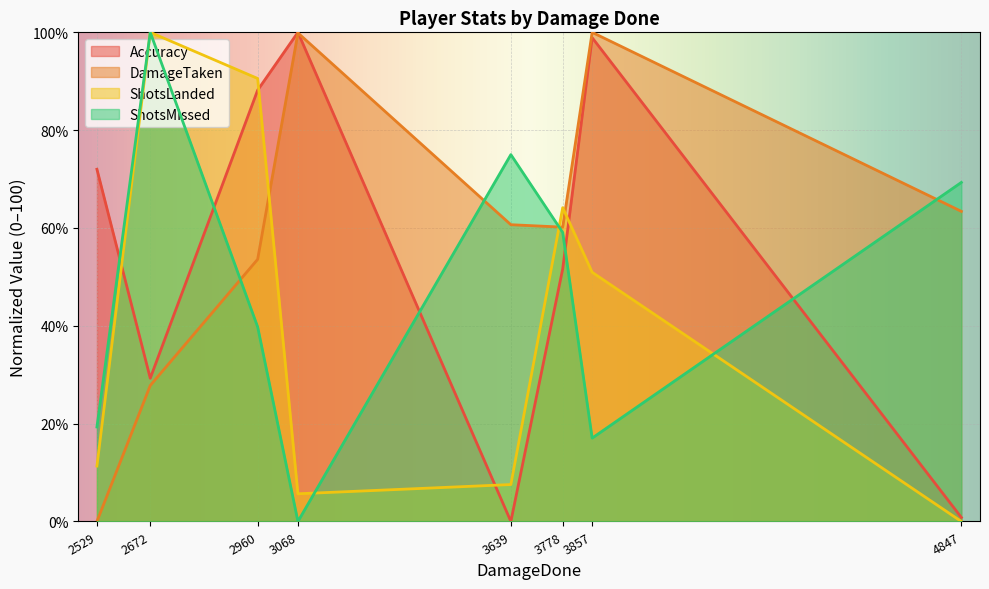

After their last crossing, which series has the higher values: Accuracy or ShotsMissed?

ShotsMissed